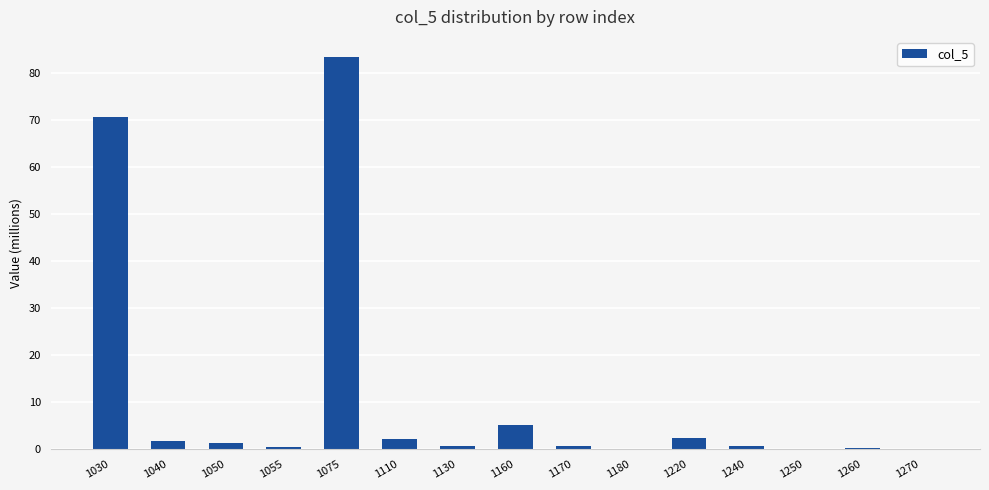

Does the chart contain stacked bars?

No